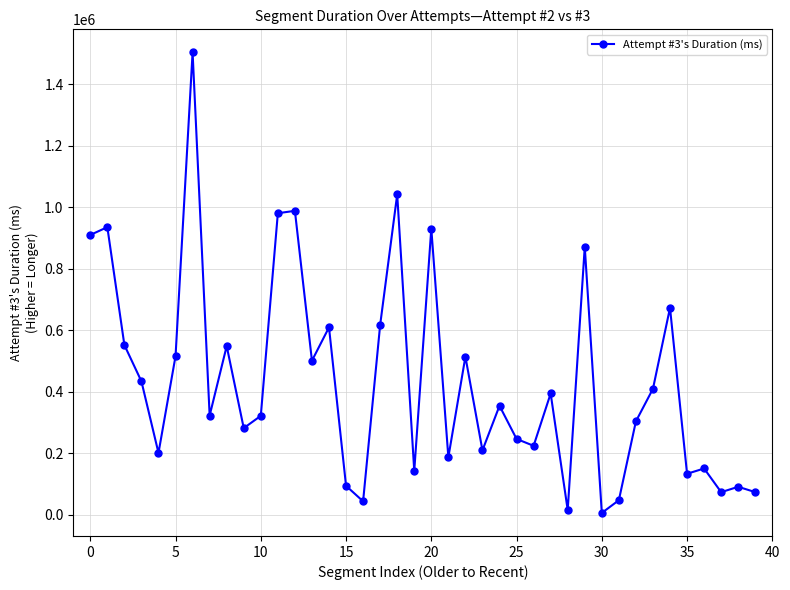

What is the difference between the second highest and second lowest values?

1026262